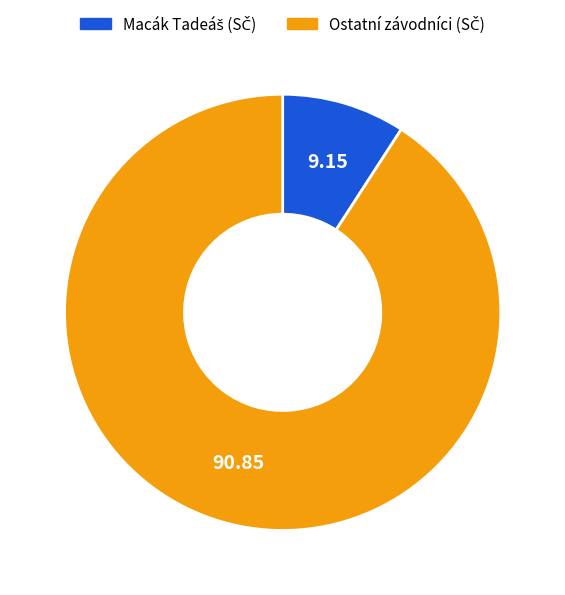

Is there a majority slice in this chart?

Yes